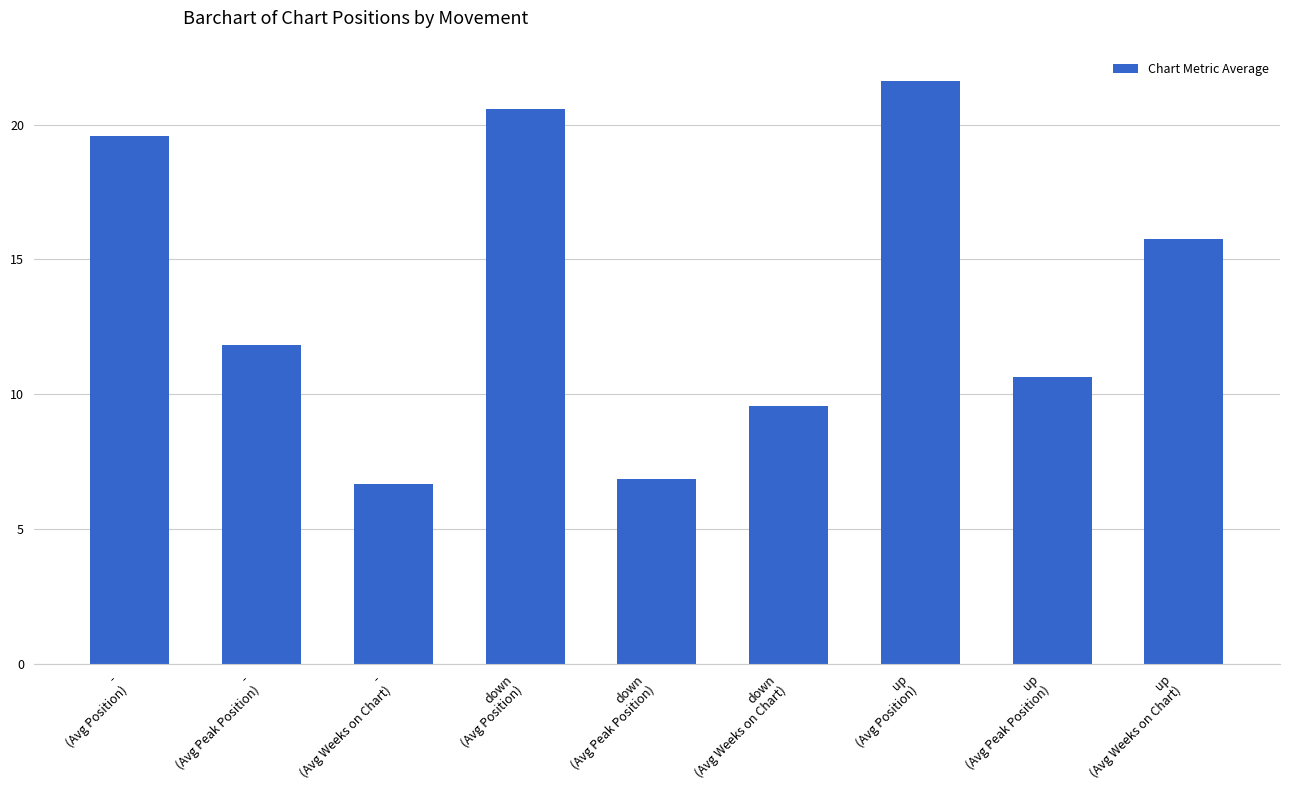

What is the value of the 8th bar from the left?

10.6